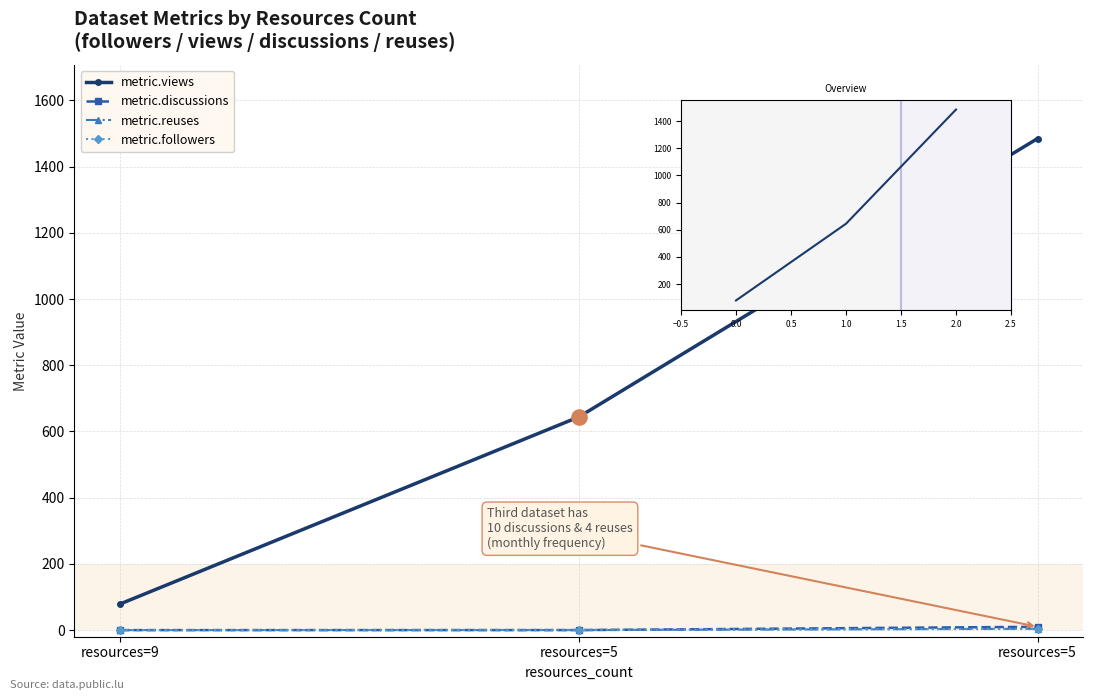

Which series contains the highest Y value?

metric.views